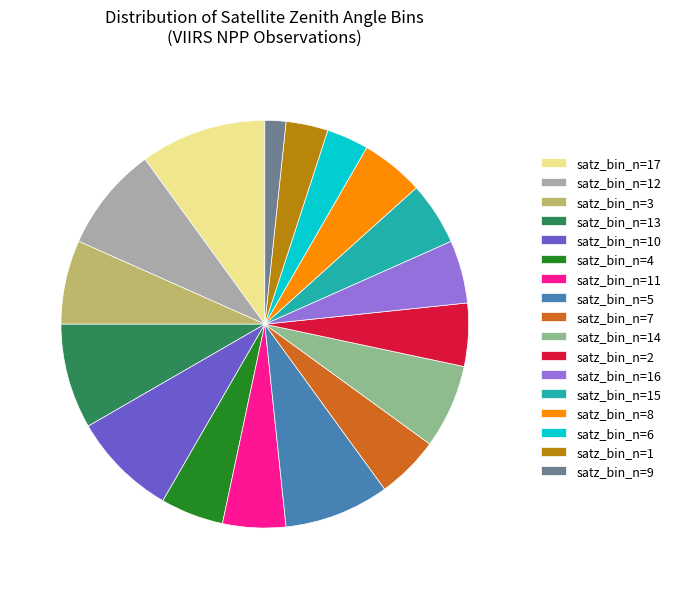

Which category has the smallest portion of the pie?

satz_bin_n=9